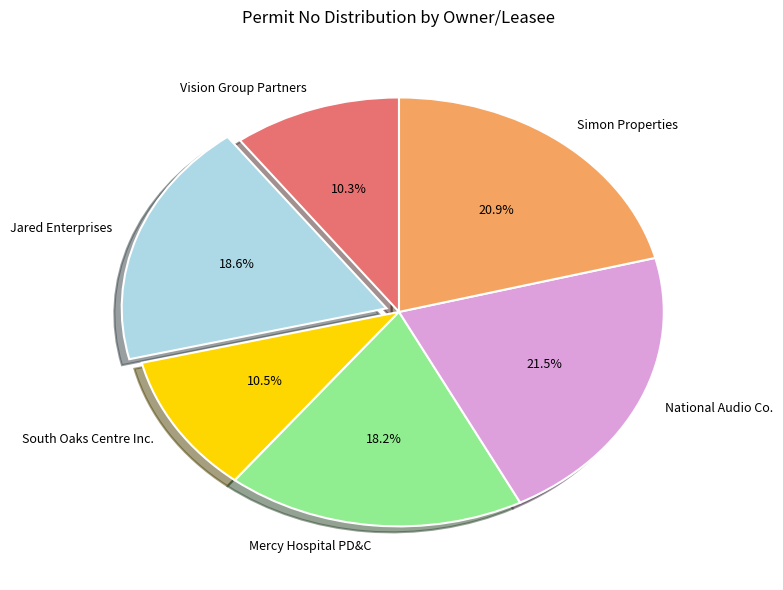

How many slices are in this pie chart?

6